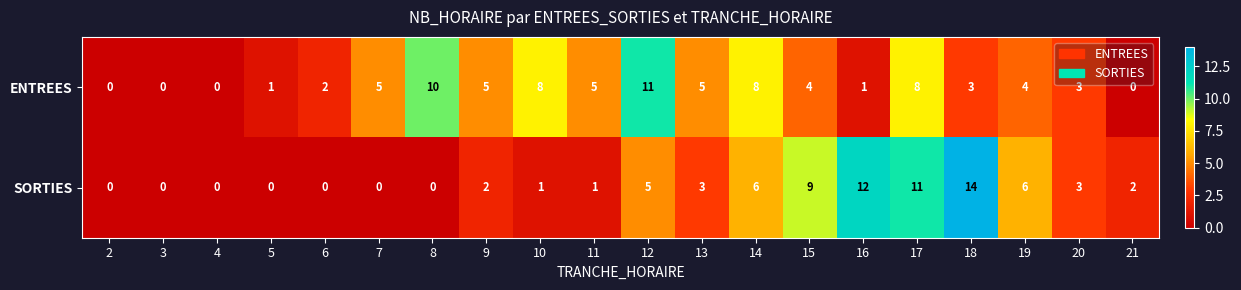

Rank the series by their average value, from highest to lowest.

ENTREES, SORTIES